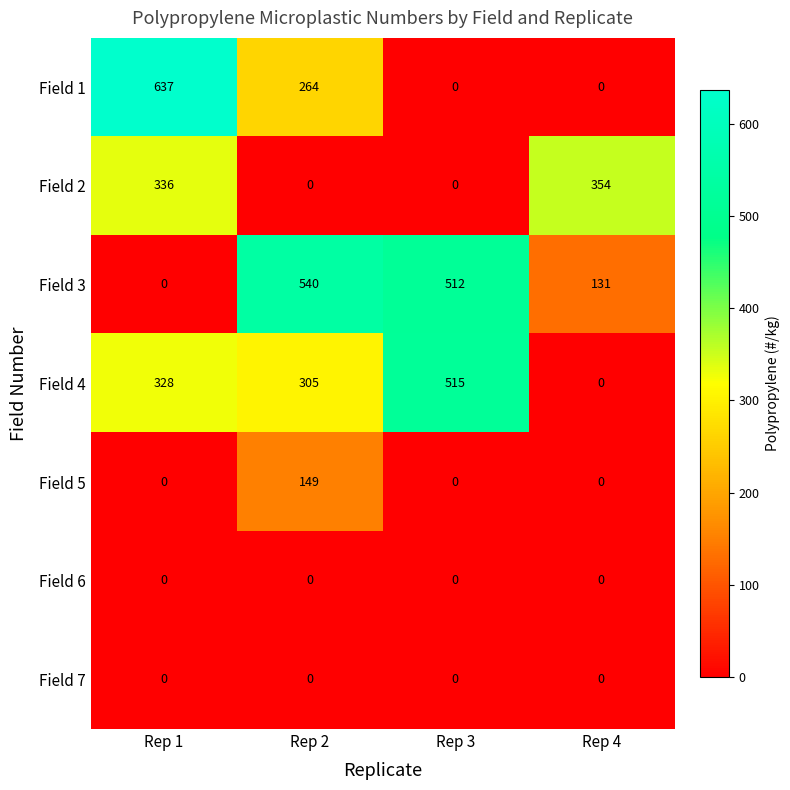

What is the difference between the maximum and second lowest values in the Field 2 series?

354